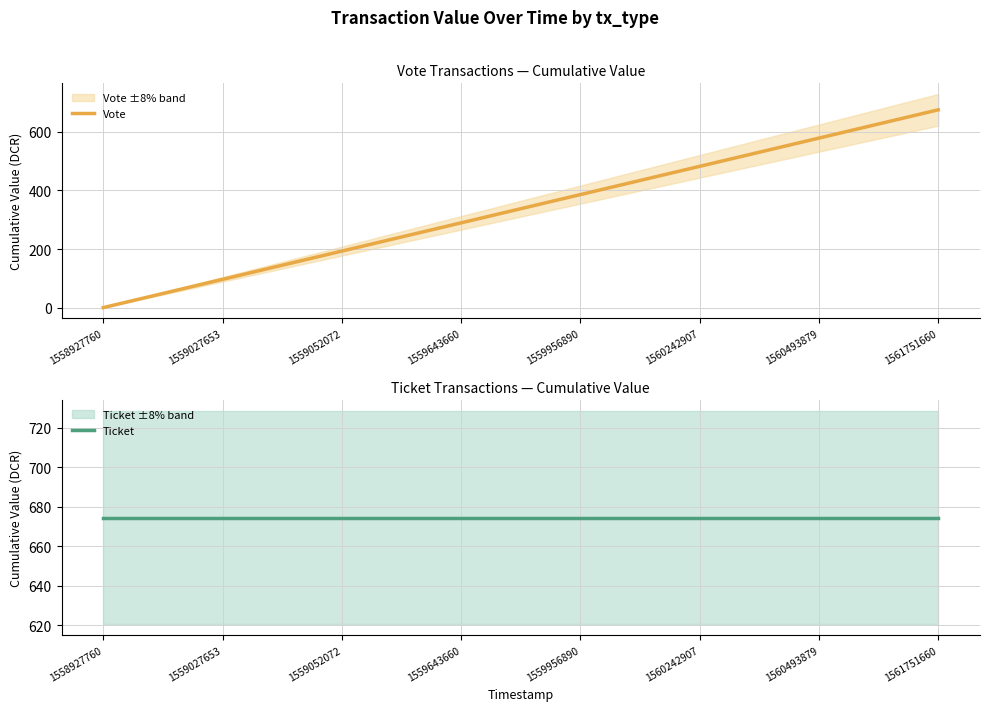

Between 1559643660 and 1558927760, which is larger?

1559643660